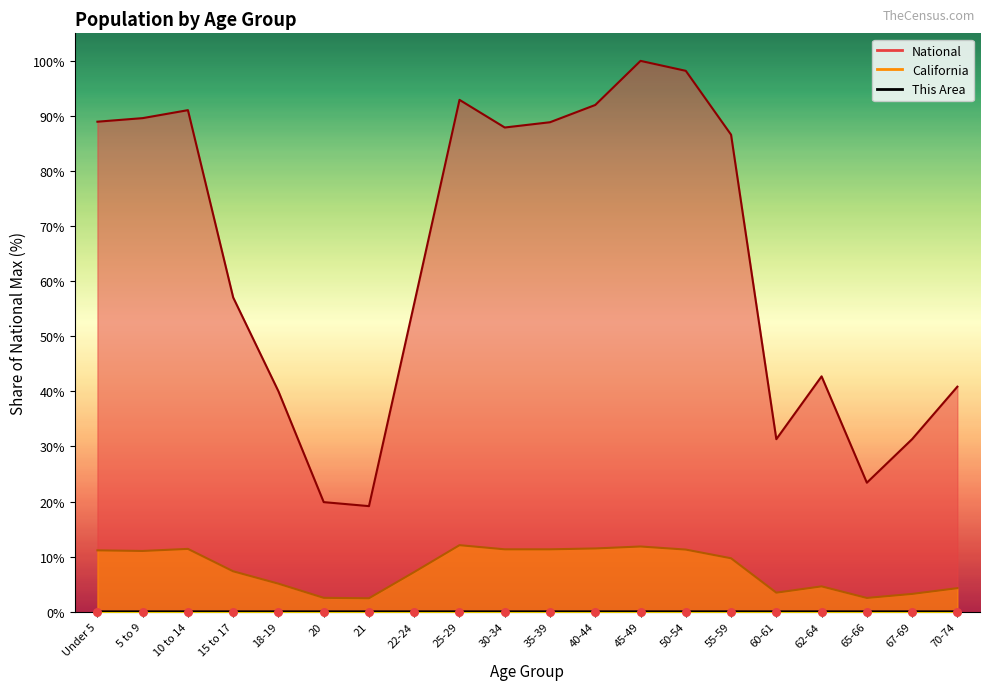

Which series has the largest total across all categories?

National